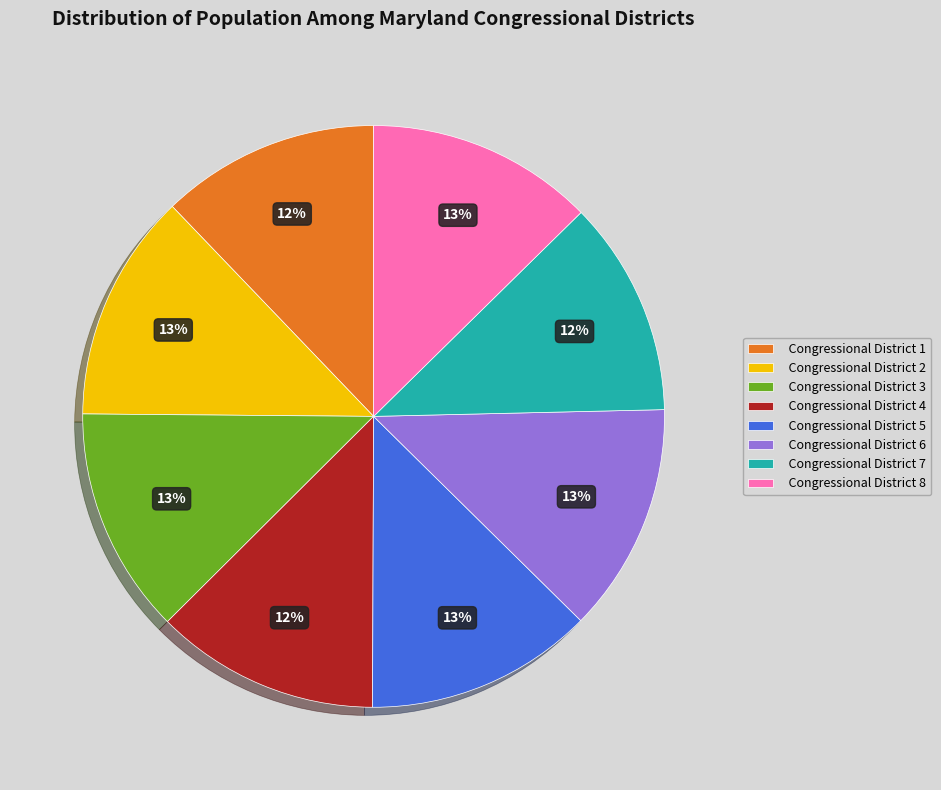

Does Congressional District 7 account for over 50% of the chart?

No